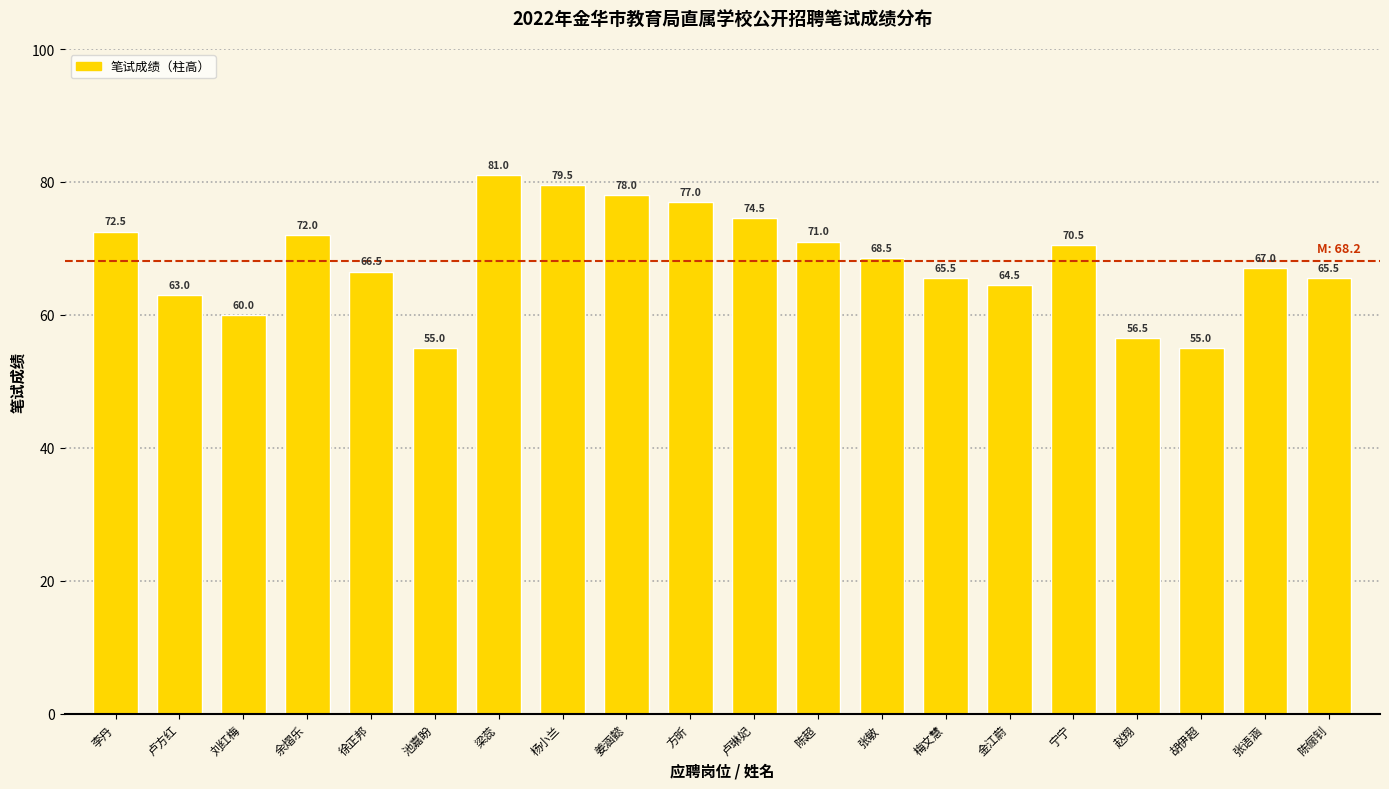

How many series are shown in this chart?

1